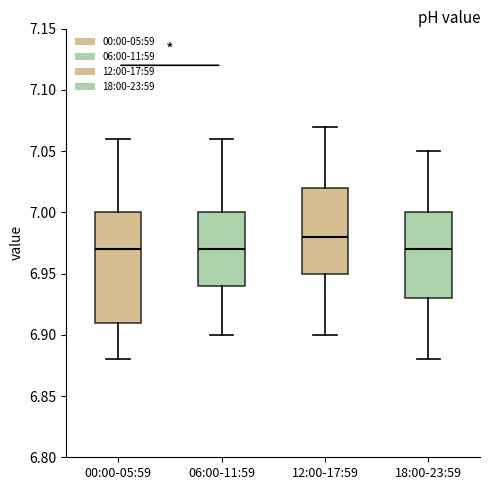

Reading left to right, read every box against the y-axis: the position of its median line, the range the box covers, and the ends of its whiskers. The values are not printed on the chart, so give them approximately, as read against the axis.

00:00-05:59: median 6.97, box 6.91 to 7.00, whiskers 6.88 to 7.06
06:00-11:59: median 6.97, box 6.94 to 7.00, whiskers 6.90 to 7.06
12:00-17:59: median 6.98, box 6.95 to 7.02, whiskers 6.90 to 7.07
18:00-23:59: median 6.97, box 6.93 to 7.00, whiskers 6.88 to 7.05